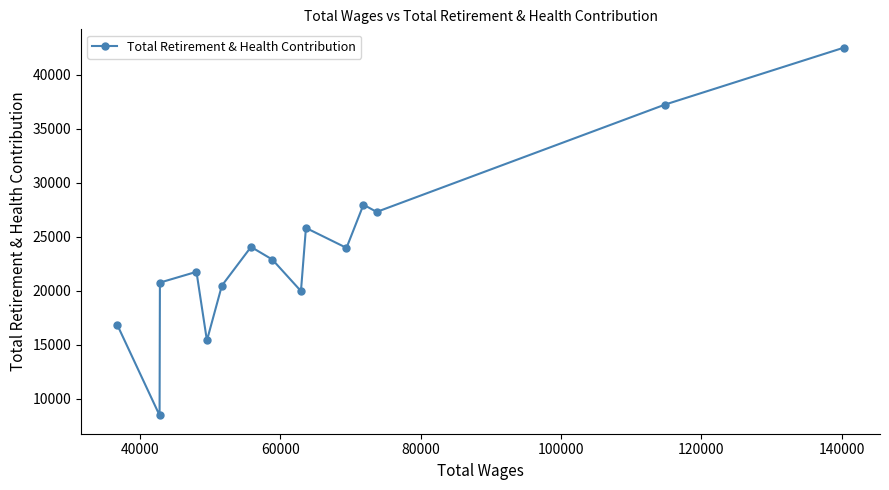

Count the number of data series in this chart.

1